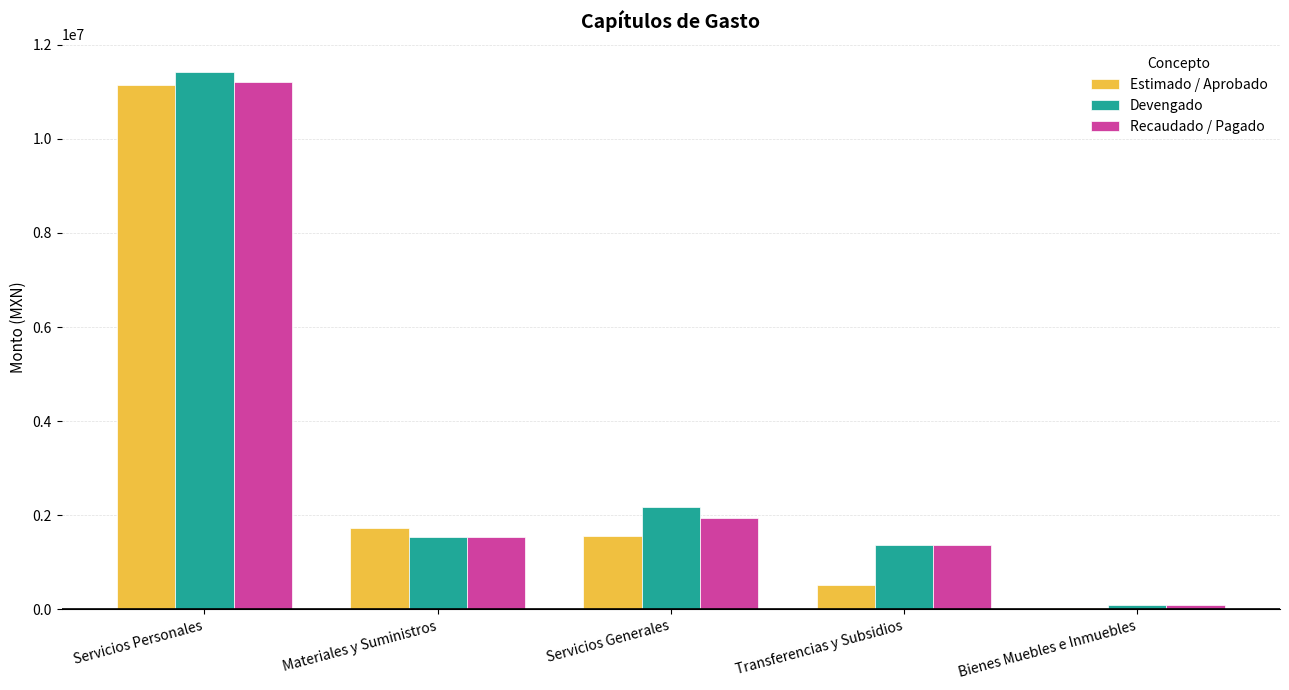

Which category has the highest value across all series?

Servicios Personales